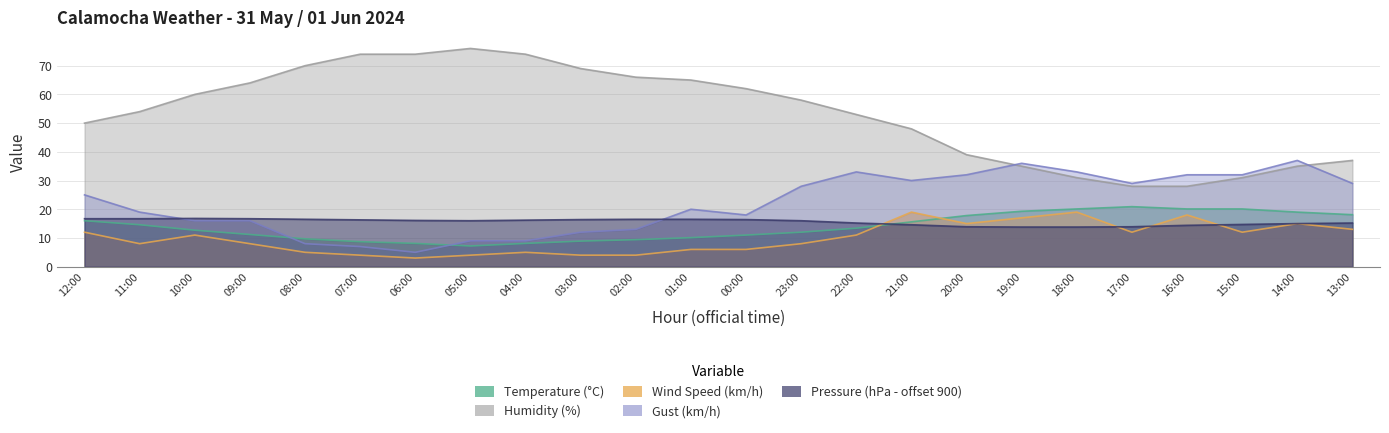

At which category does Temperature (°C) reach its first local peak?

17:00